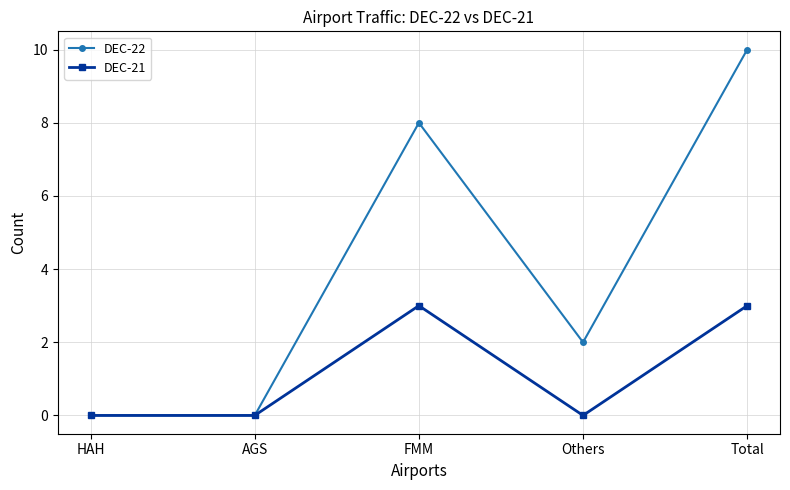

How many interior local peaks does the DEC-21 series have?

1